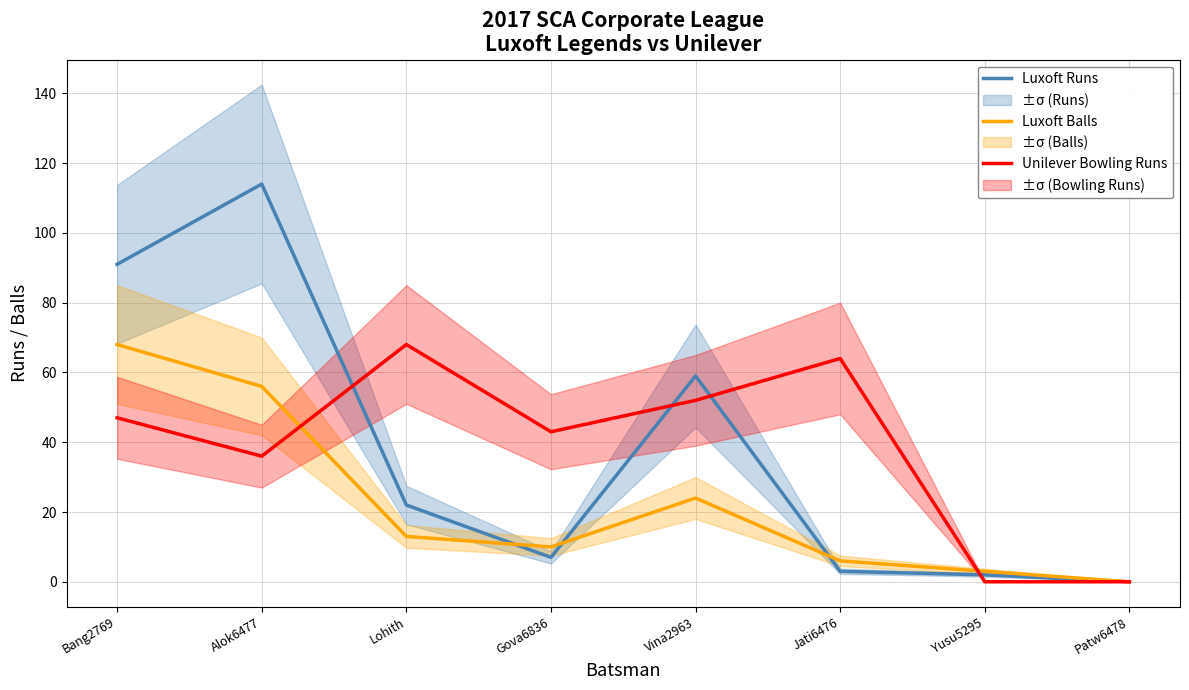

How many interior local valleys does the Luxoft Runs series have?

1